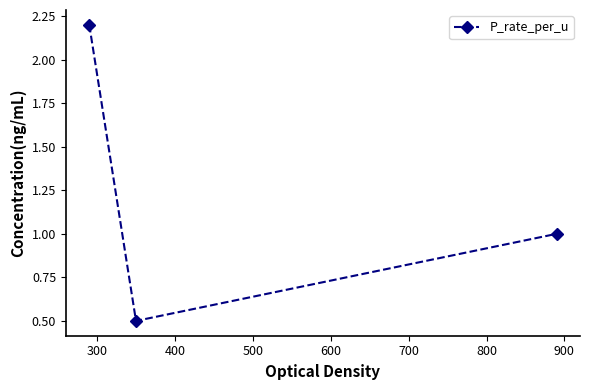

What is the minimum value shown in the chart?

0.5